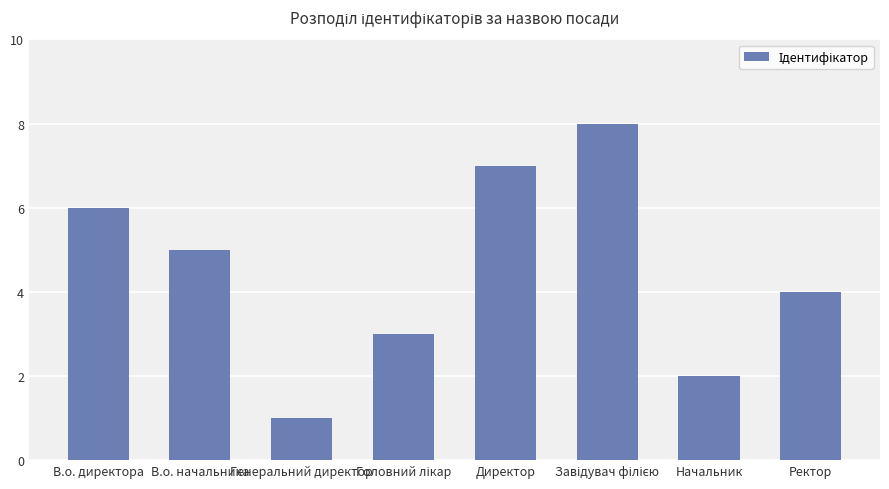

What is the smallest value displayed?

1